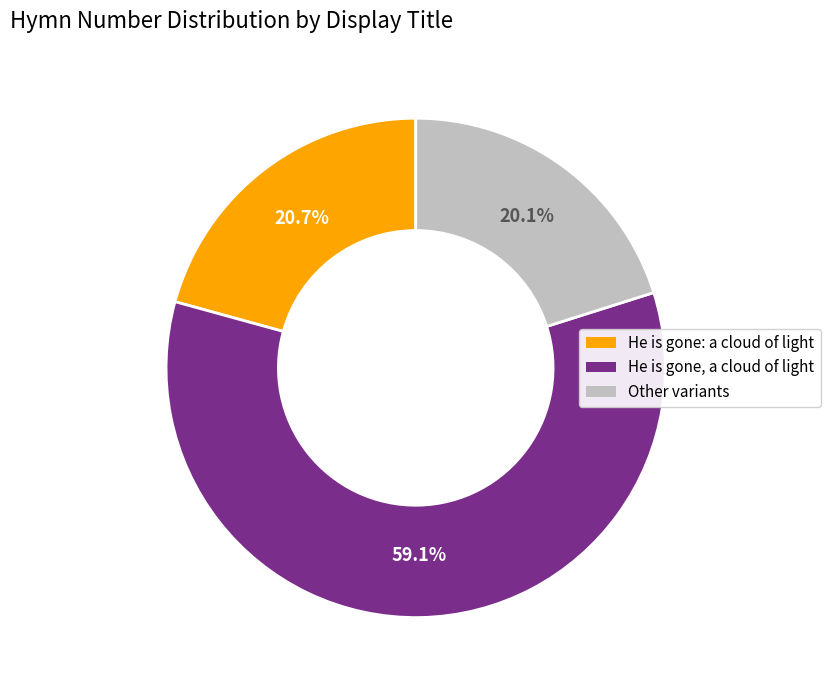

Does any single category account for the majority?

Yes